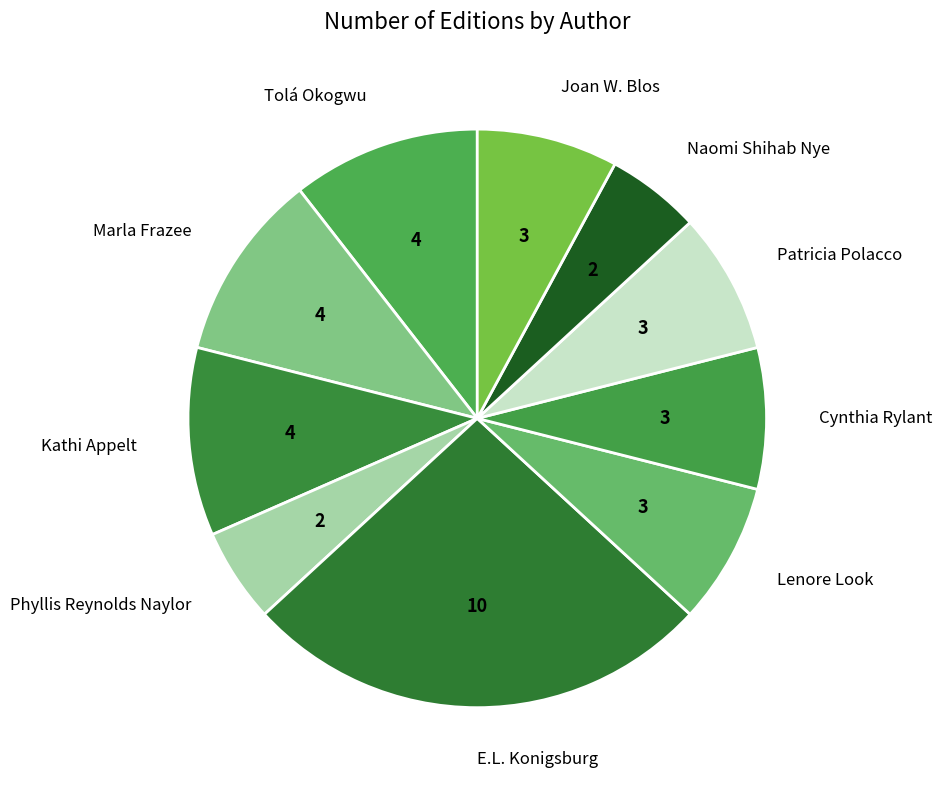

Which category has the biggest portion of the pie?

E.L. Konigsburg